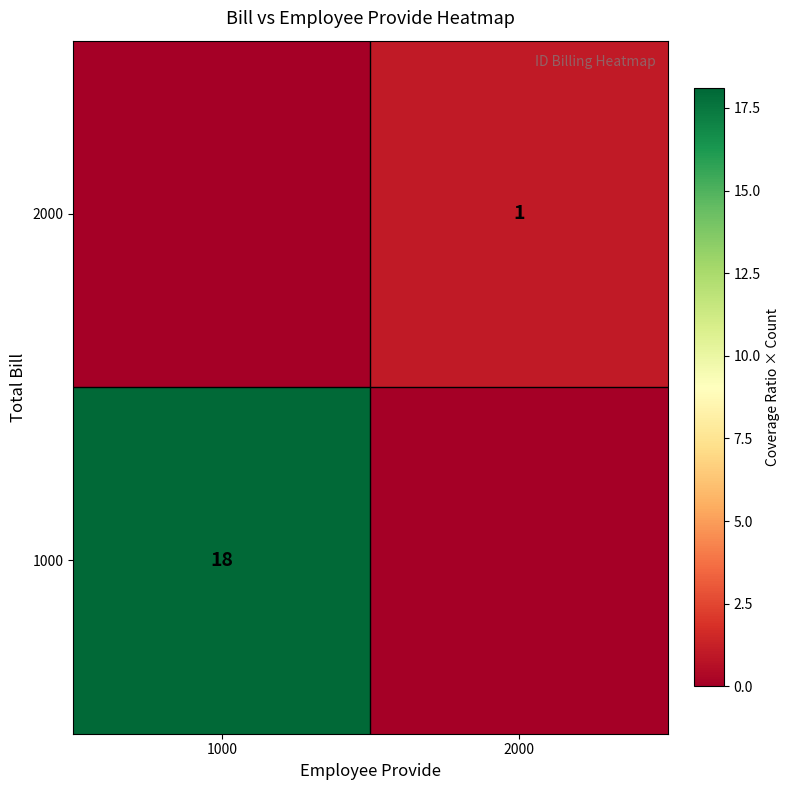

At which label does row_1 reach its peak?

2000